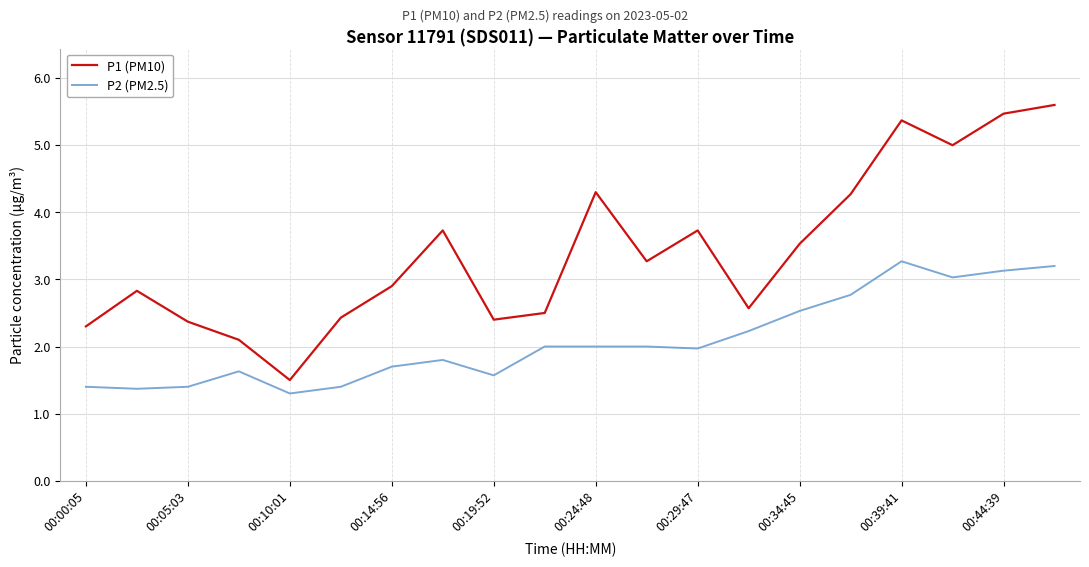

What is the minimum value for P1 (PM10)?

1.5